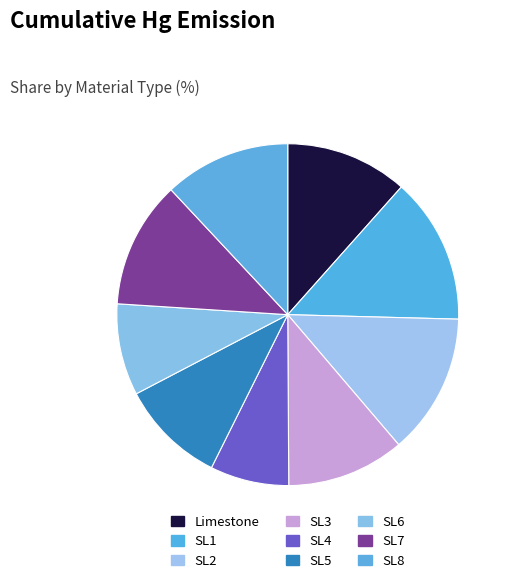

Which slice is the largest?

SL1